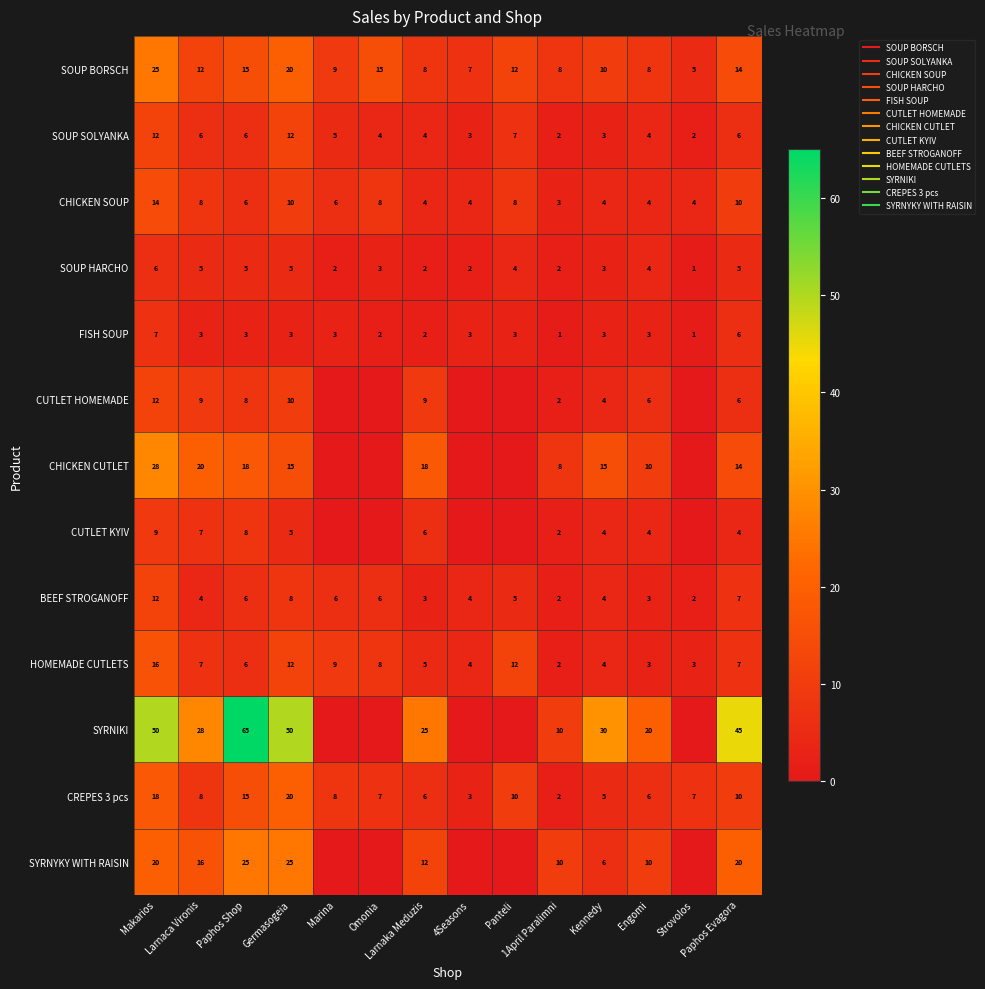

At which category is the sum across all series the highest?

Makarios